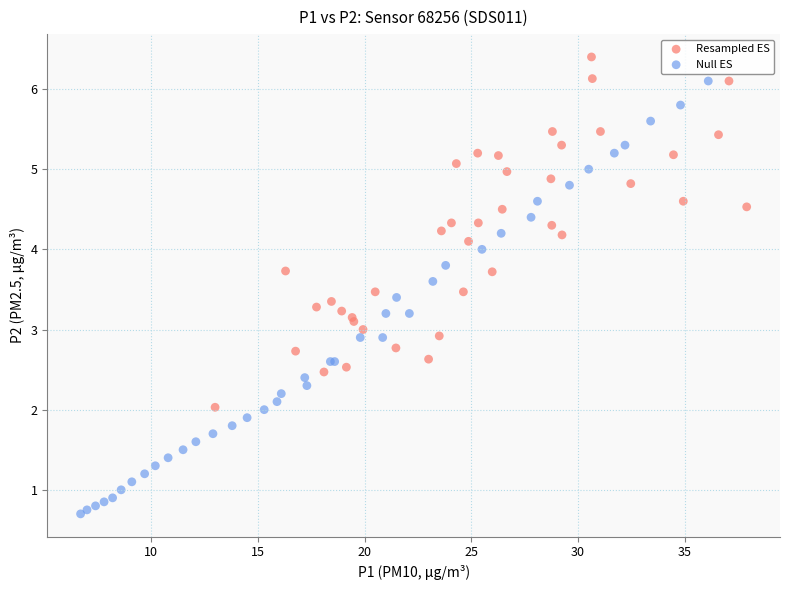

Which series has the largest Y range (max minus min)?

Null ES